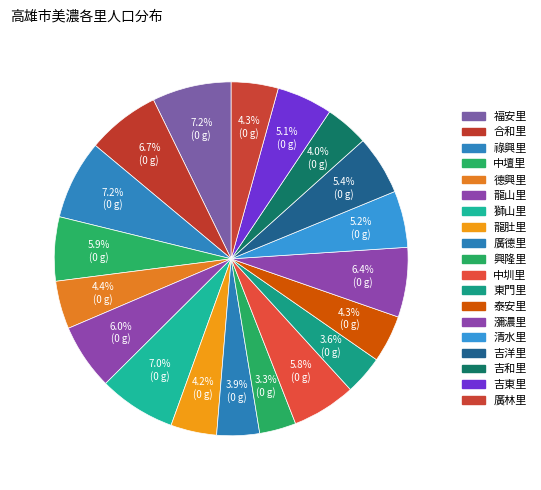

How much of the chart is everything except 廣德里?

96.1%